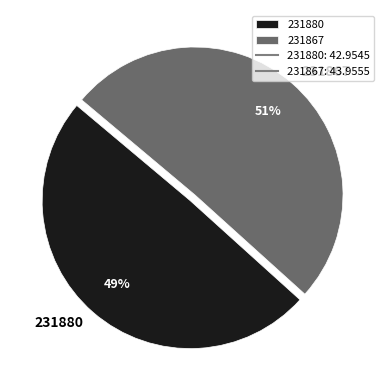

Is there a majority slice in this chart?

Yes